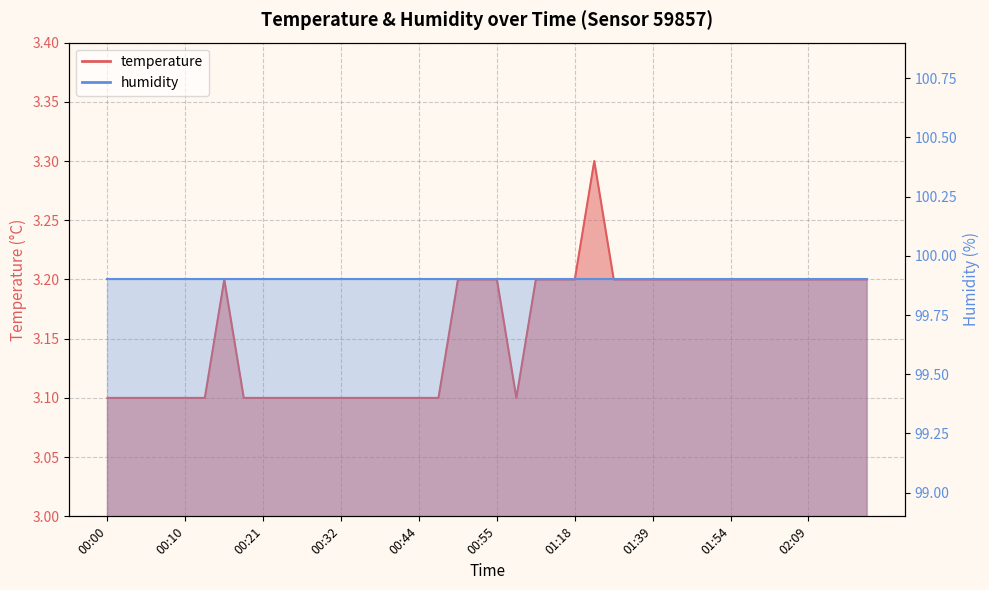

What is the difference between the maximum and minimum values?

0.2